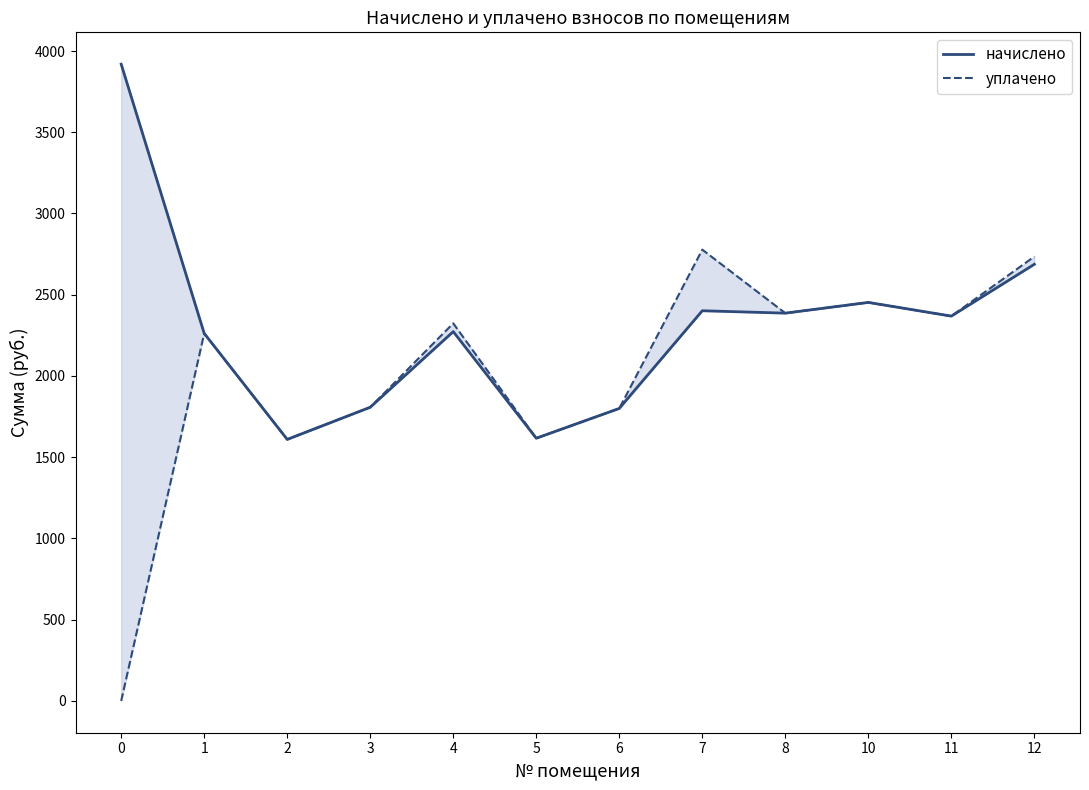

True or false: уплачено has more than 1 points higher than both neighbors.

True